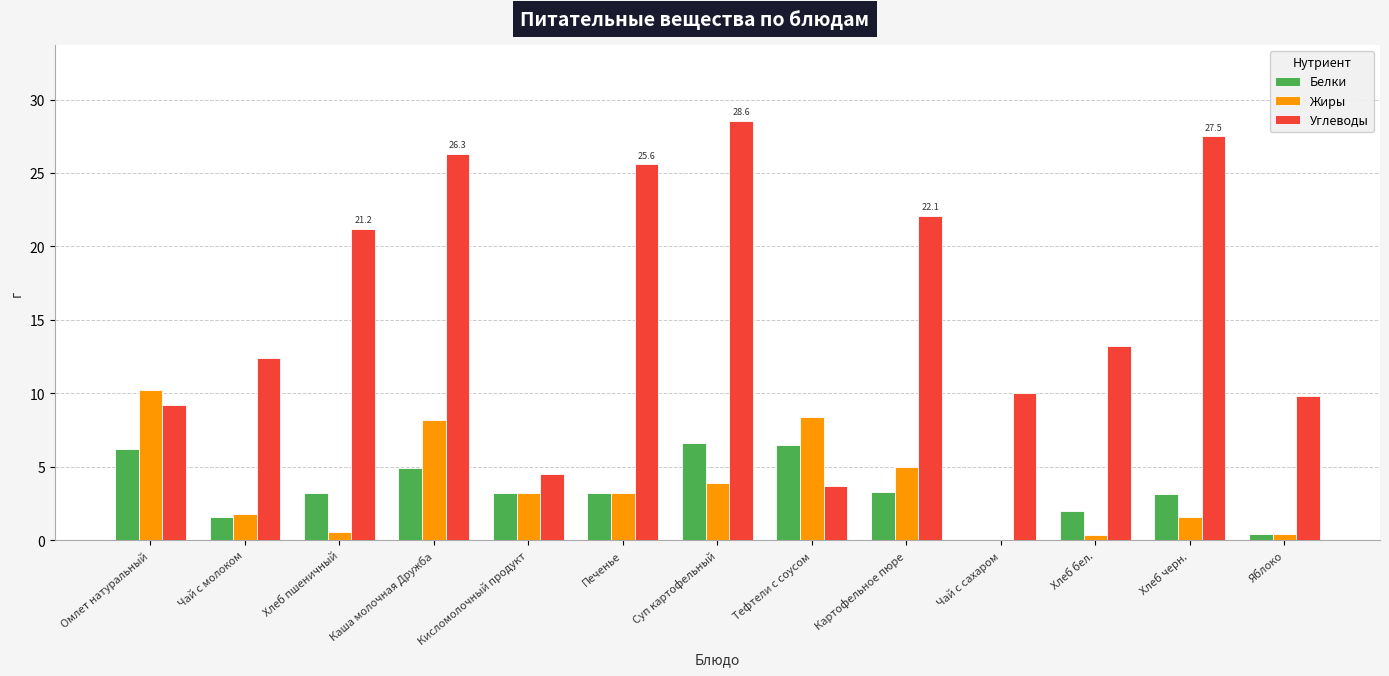

At which label is Углеводы closest to 16?

Хлеб бел.